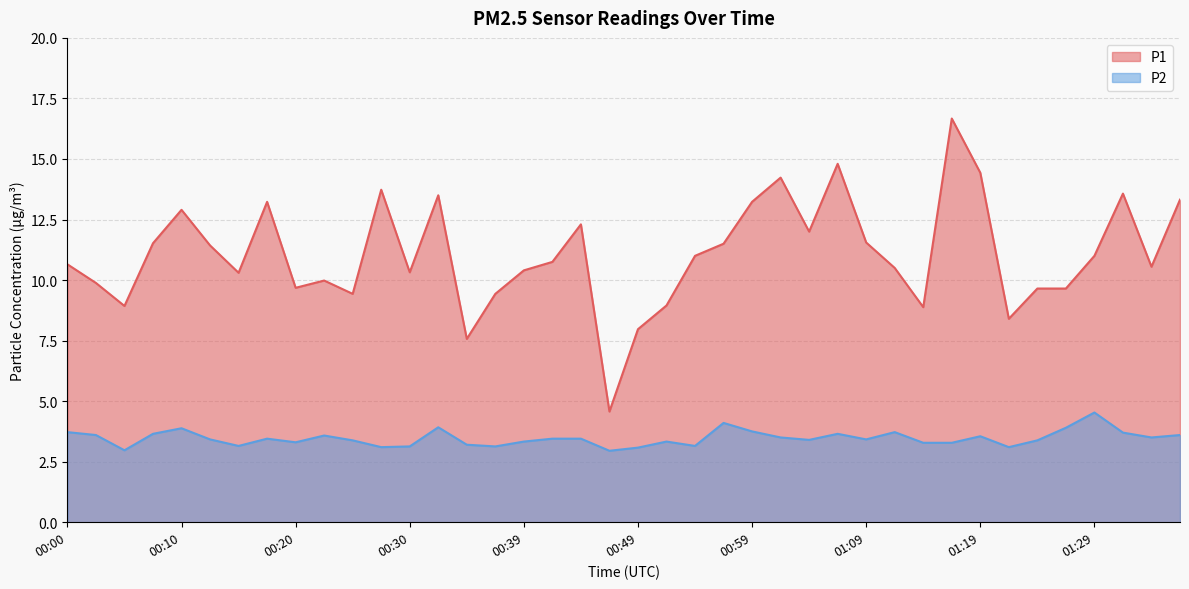

What is the label of the 14th point from the left?

00:32